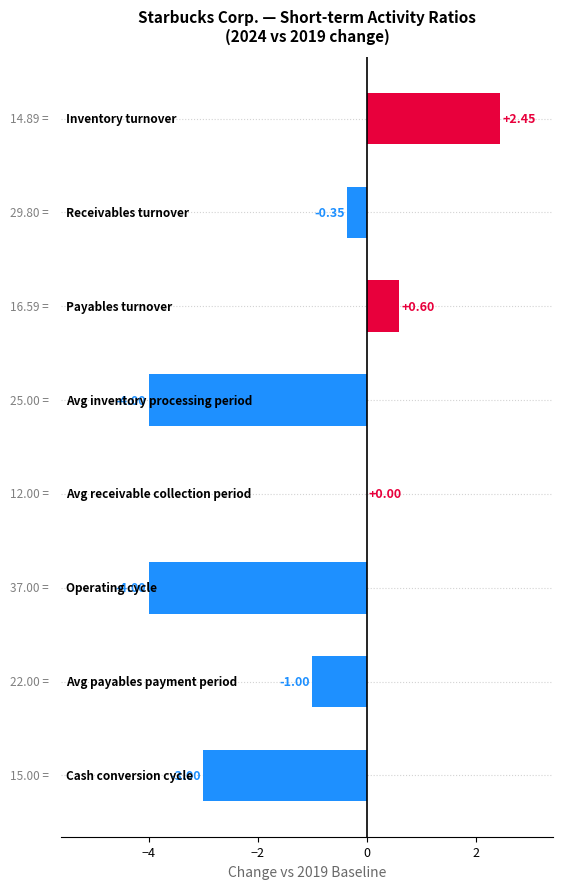

What is the sum of all values?

-9.3